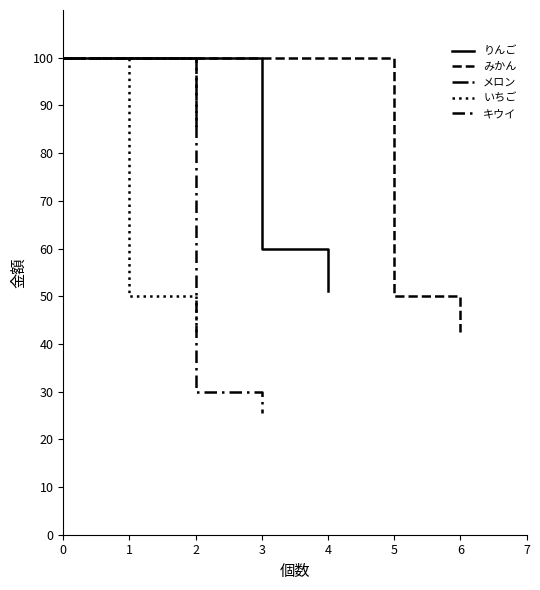

Is this an area chart (filled region under the line)?

No